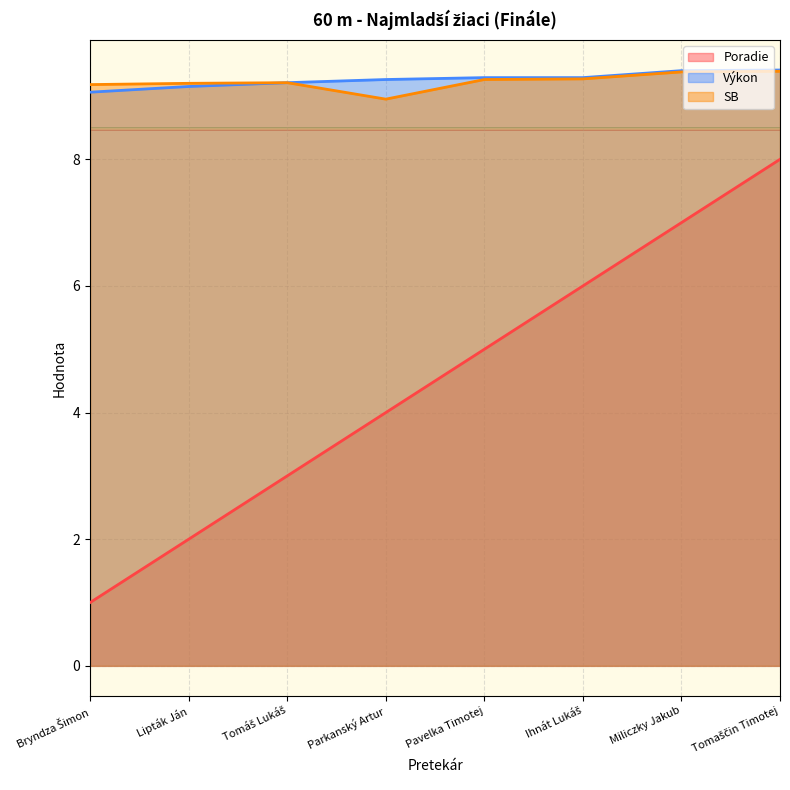

What are all the series names shown in the legend?

Poradie, Výkon, SB